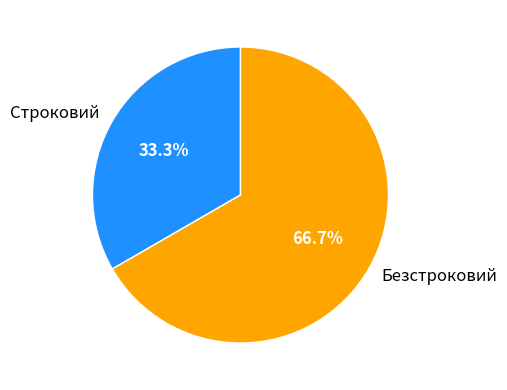

What percentage is the Строковий slice, to the nearest percent?

33%